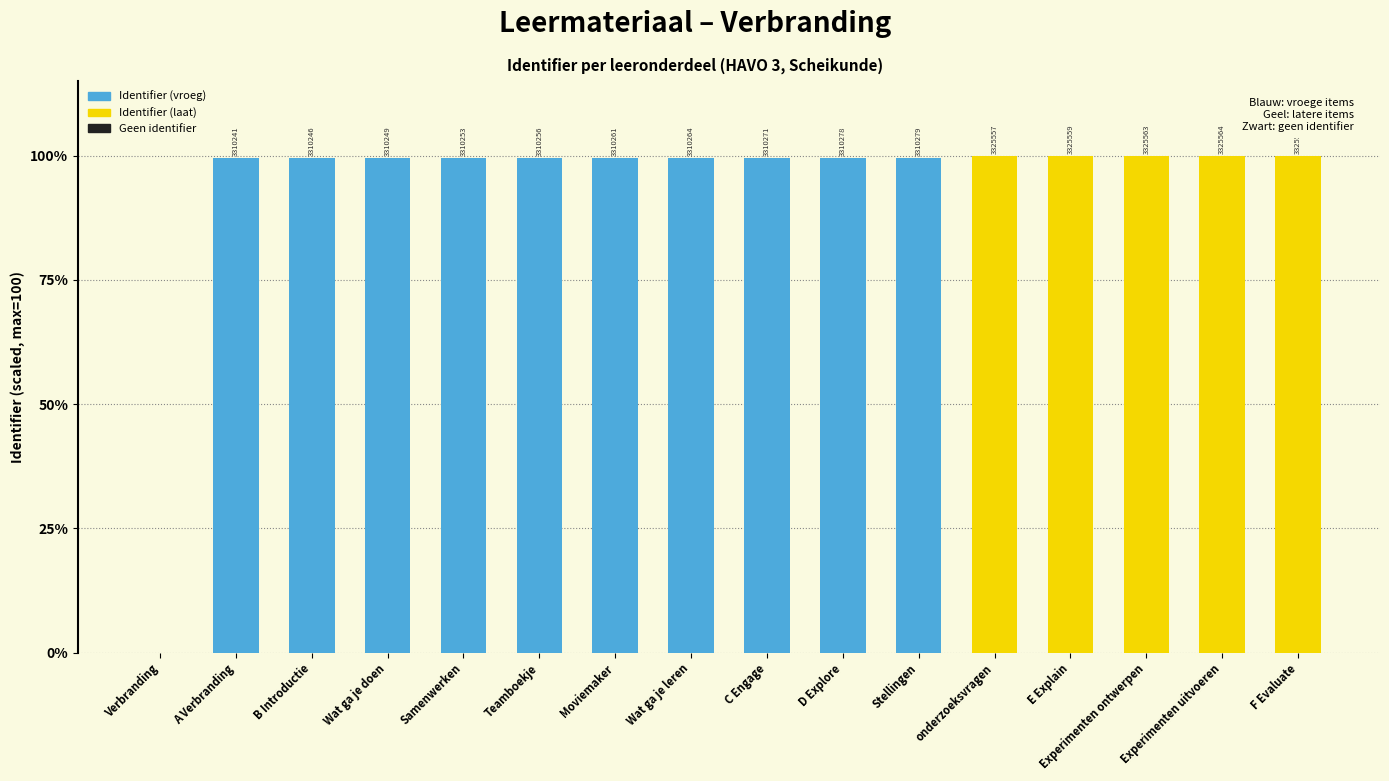

Is it true that the value at Stellingen is 99.5?

True